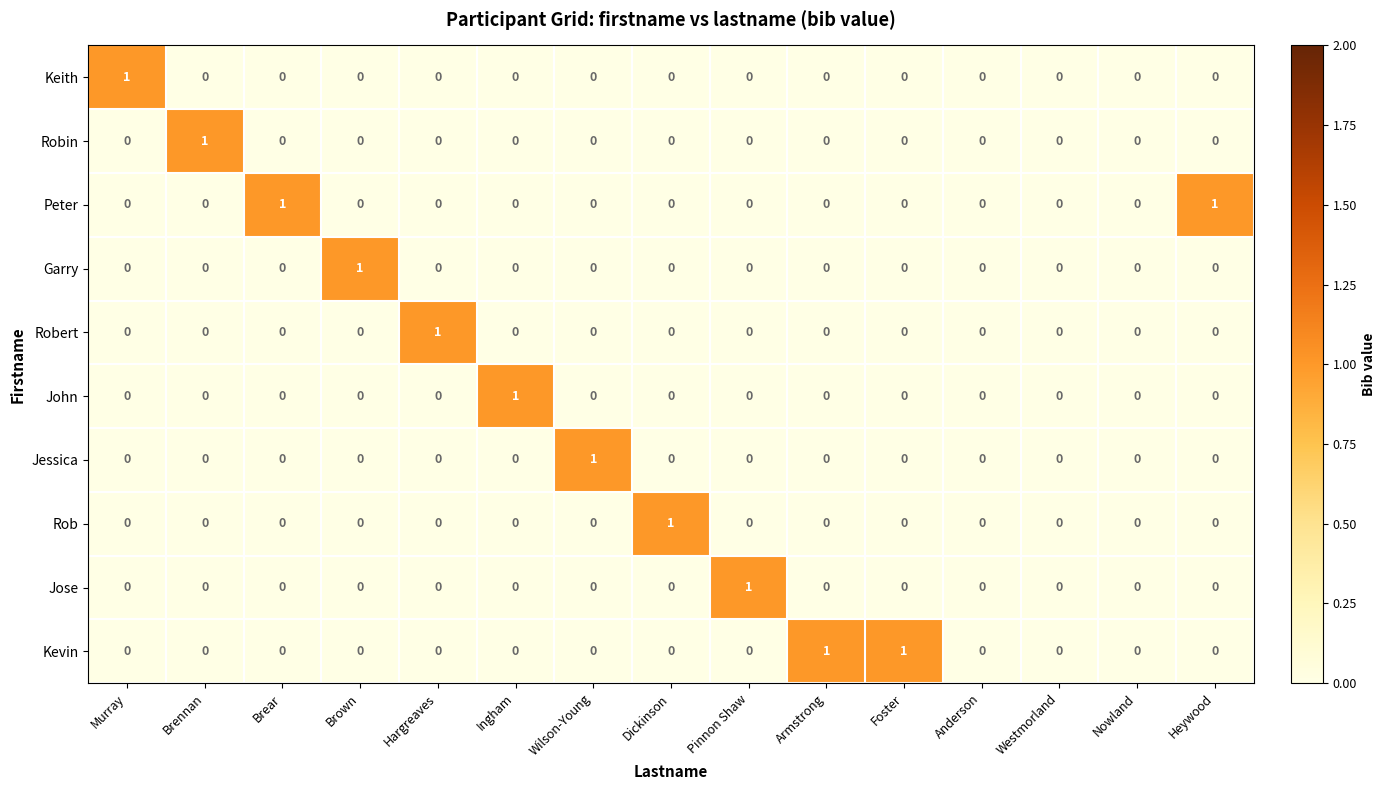

Which category has the highest value in the John series?

Ingham